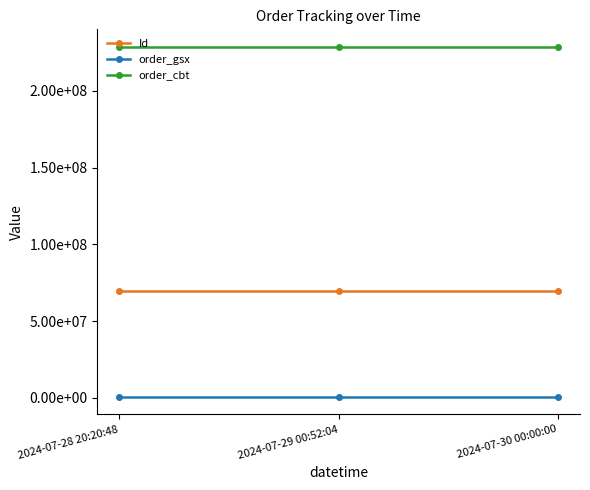

True or false: order_cbt has a value of 228758232 at 2024-07-28 20:20:48.

True